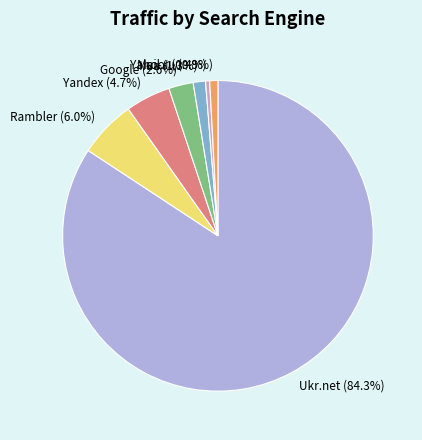

Count the number of slices in the pie.

7